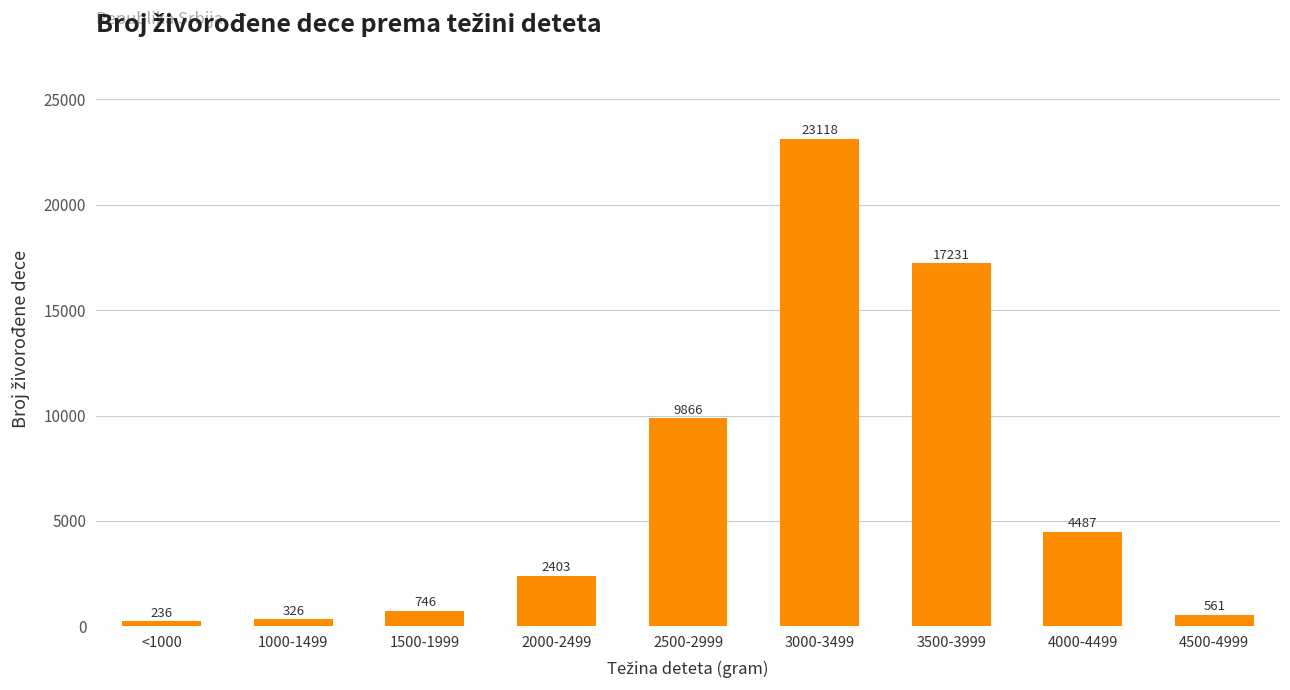

Are the bars grouped side by side (vs. stacked)?

No